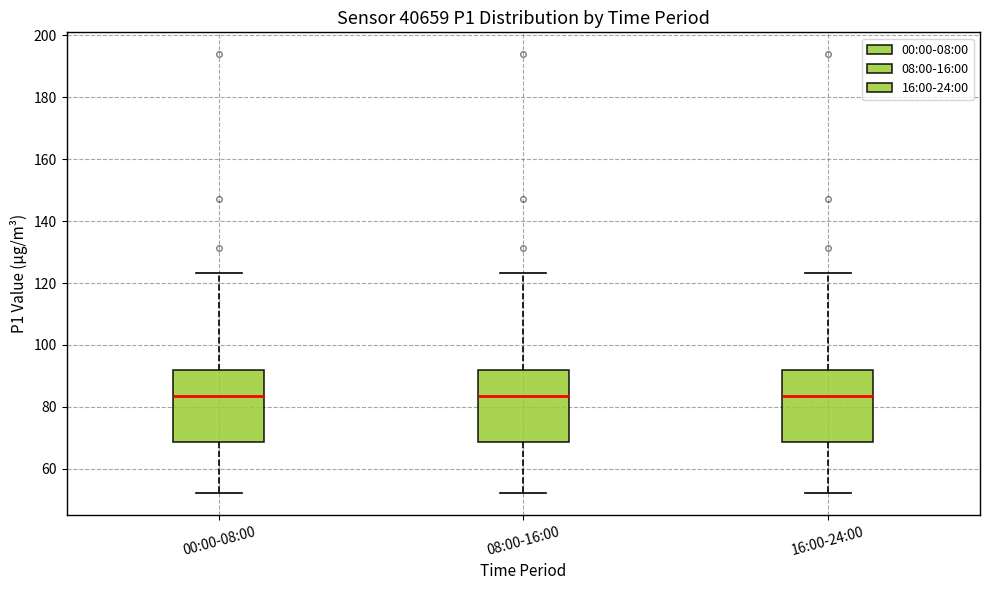

Reading left to right, transcribe this box plot: for each box, give where its median line is, the range the box spans, and where its two whiskers end, as read against the y-axis. The values are not printed on the chart, so give them approximately, as read against the axis.

00:00-08:00: median 84, box 68 to 92, whiskers 52 to 124
08:00-16:00: median 84, box 68 to 92, whiskers 52 to 124
16:00-24:00: median 84, box 68 to 92, whiskers 52 to 124